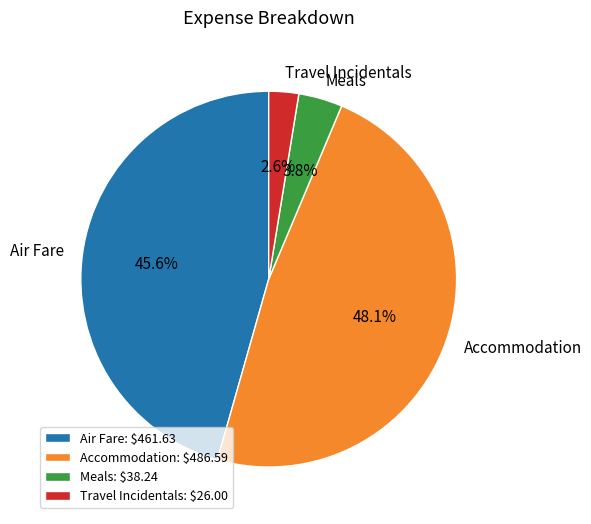

Between Accommodation and Meals, which is larger?

Accommodation